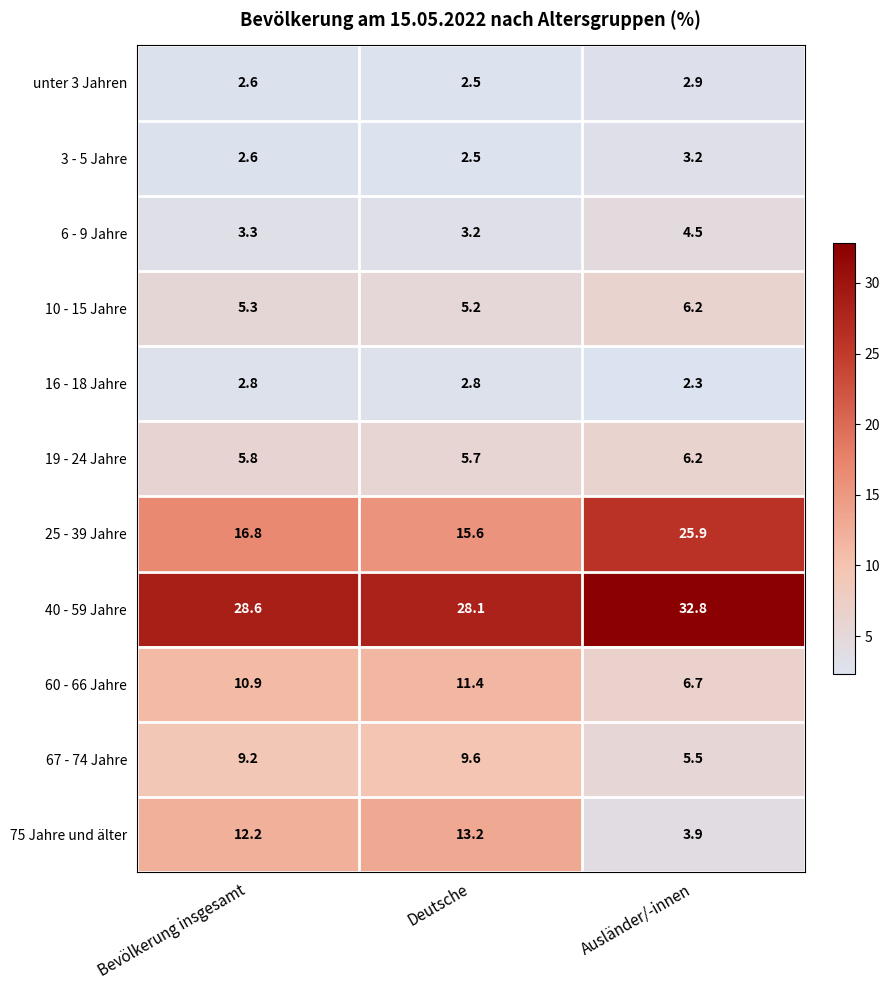

Is the value of 67 - 74 Jahre at Ausländer/-innen greater than the value of 60 - 66 Jahre at Deutsche?

No